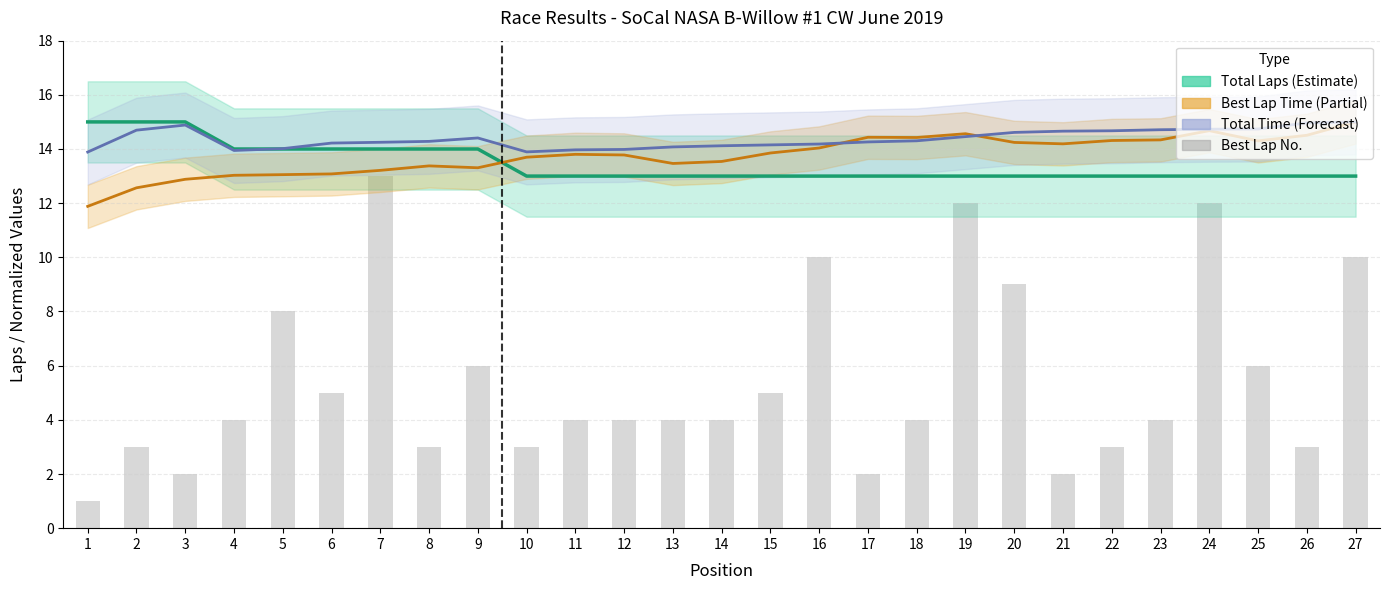

The Best Lap Time (norm) series shows 17.3 at 3. True or false?

False